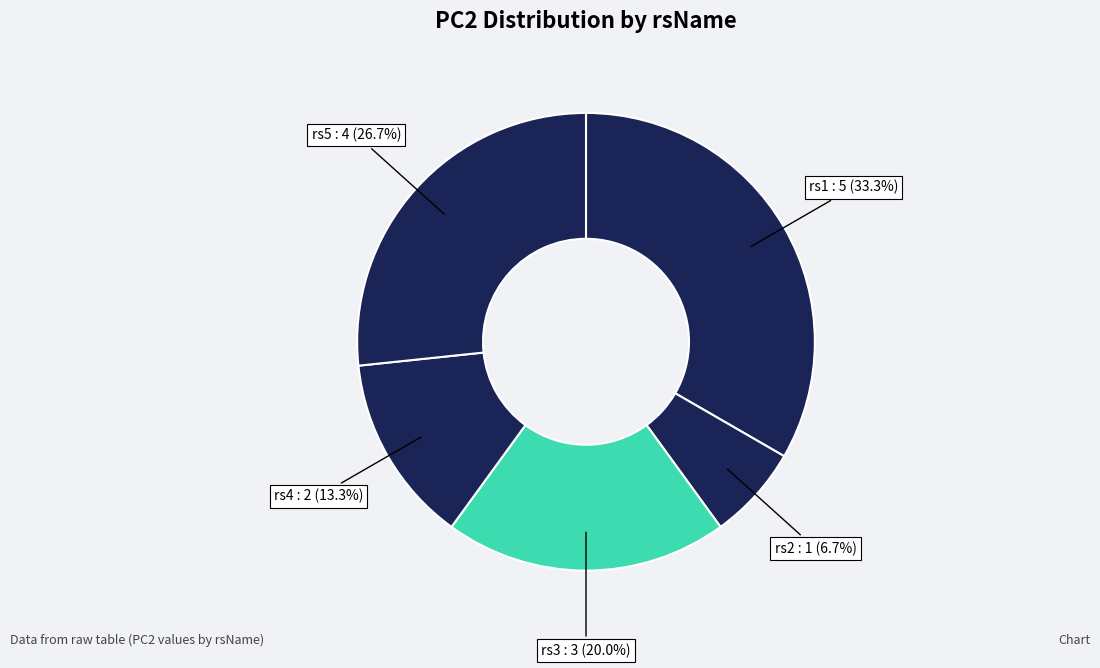

Is there a majority slice in this chart?

No